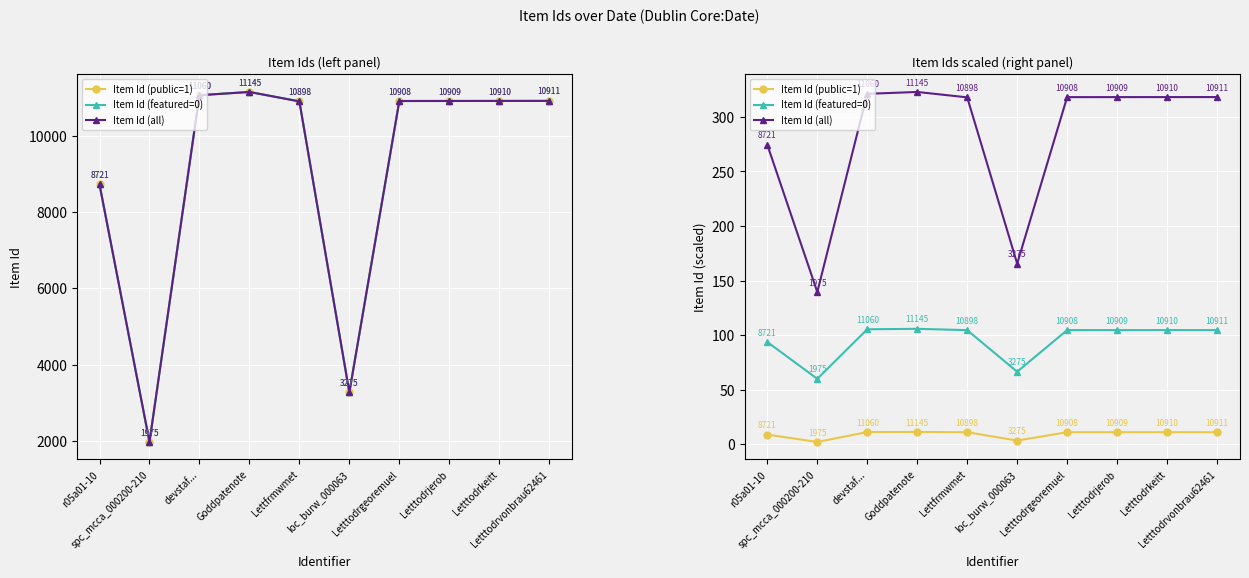

Where does the Item Id (all) series first go above 318?

devstaf...